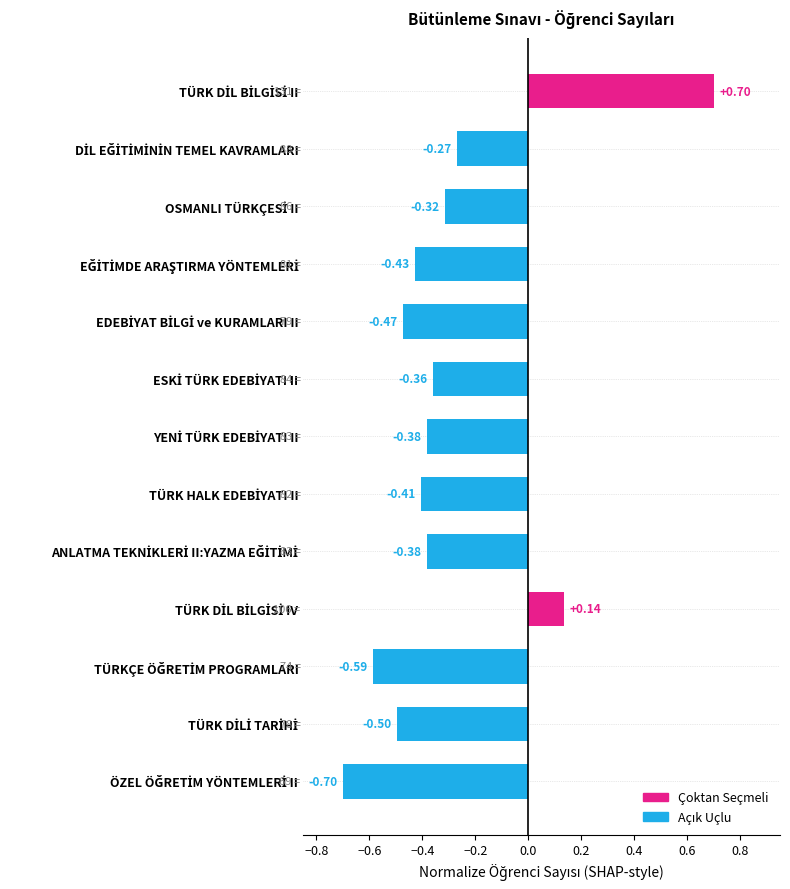

What is the difference between the maximum and second lowest values?

1.3